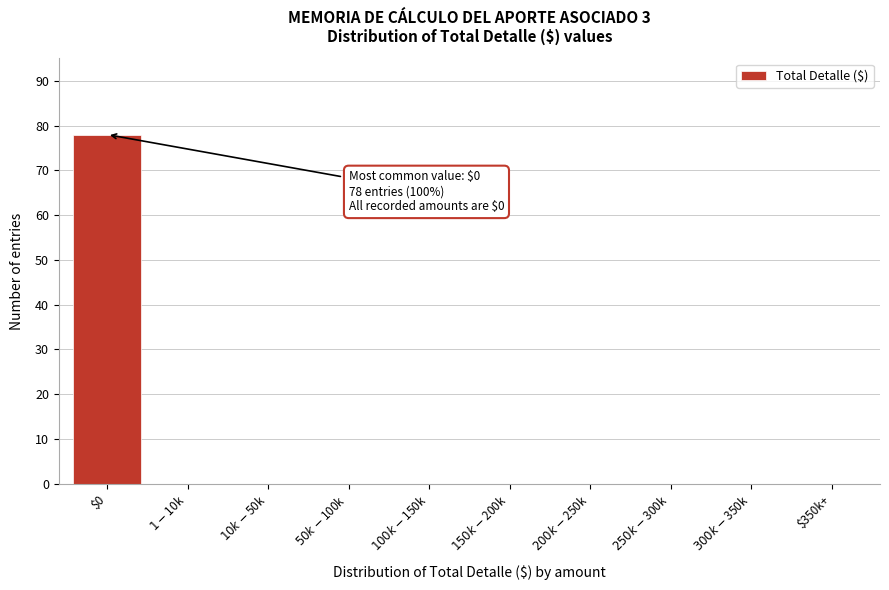

What is the greatest value displayed?

78